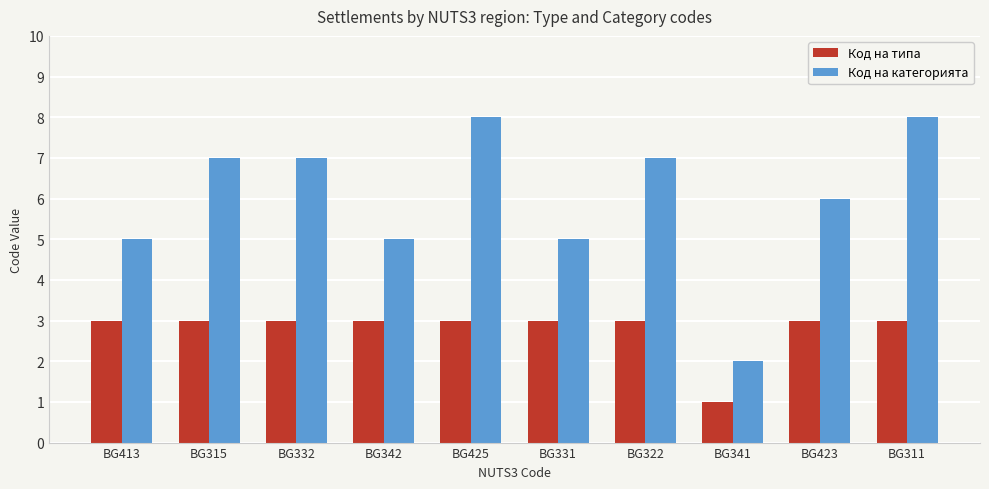

Reading left to right, list all the values displayed in this chart.

Код на типа: 3	3	3	3	3	3	3	1	3	3
Код на категорията: 5	7	7	5	8	5	7	2	6	8